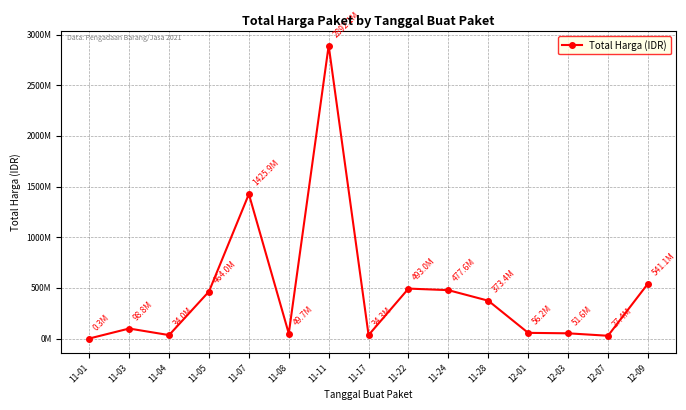

Rank the categories by value from lowest to highest.

11-01, 12-07, 11-04, 11-17, 11-08, 12-03, 12-01, 11-03, 11-28, 11-05, 11-24, 11-22, 12-09, 11-07, 11-11